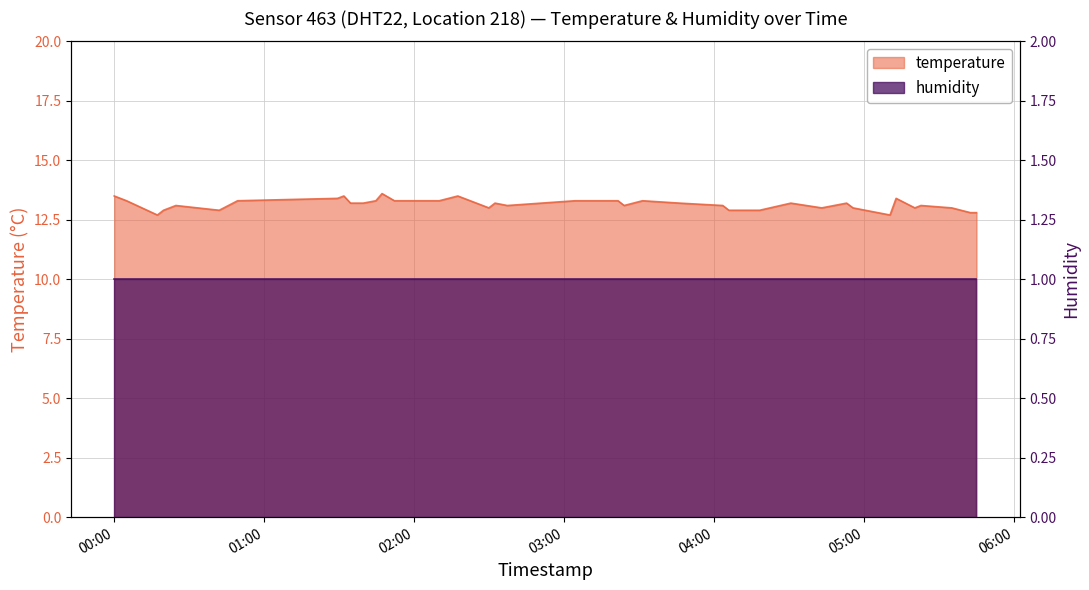

Reading right to left, what are all the values shown in this chart?

2023-03-26T05:45:08=12.8	2023-03-26T05:42:40=12.8	2023-03-26T05:35:14=13.0	2023-03-26T05:22:55=13.1	2023-03-26T05:20:28=13.0	2023-03-26T05:12:59=13.4	2023-03-26T05:10:33=12.7	2023-03-26T04:55:44=13.0	2023-03-26T04:53:11=13.2	2023-03-26T04:43:14=13.0	2023-03-26T04:30:52=13.2	2023-03-26T04:18:23=12.9	2023-03-26T04:06:05=12.9	2023-03-26T04:03:38=13.1	2023-03-26T03:46:23=13.2	2023-03-26T03:31:33=13.3	2023-03-26T03:24:11=13.1	2023-03-26T03:21:44=13.3	2023-03-26T03:04:33=13.3	2023-03-26T02:37:26=13.1	2023-03-26T02:32:32=13.2	2023-03-26T02:30:04=13.0	2023-03-26T02:17:39=13.5	2023-03-26T02:10:15=13.3	2023-03-26T02:07:39=13.3	2023-03-26T01:52:18=13.3	2023-03-26T01:47:21=13.6	2023-03-26T01:44:53=13.3	2023-03-26T01:39:50=13.2	2023-03-26T01:34:44=13.2	2023-03-26T01:32:05=13.5	2023-03-26T01:29:31=13.4	2023-03-26T00:49:34=13.3	2023-03-26T00:42:13=12.9	2023-03-26T00:24:53=13.1	2023-03-26T00:19:56=12.9	2023-03-26T00:17:29=12.7	2023-03-26T00:05:09=13.3	2023-03-26T00:02:41=13.4	2023-03-26T00:00:13=13.5